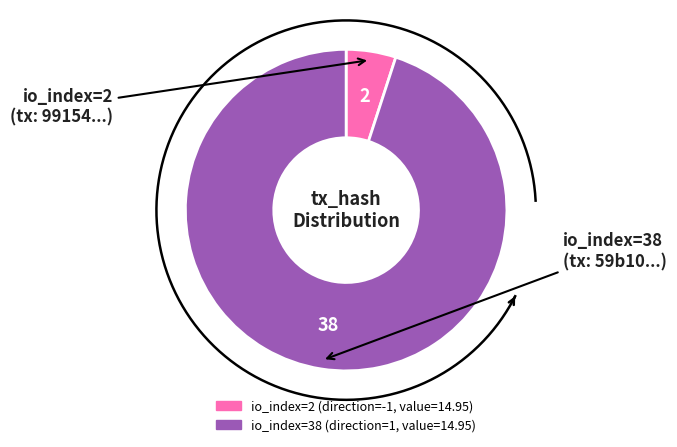

What is the ratio of the value at io_index=38 to the value at io_index=2?

19.0